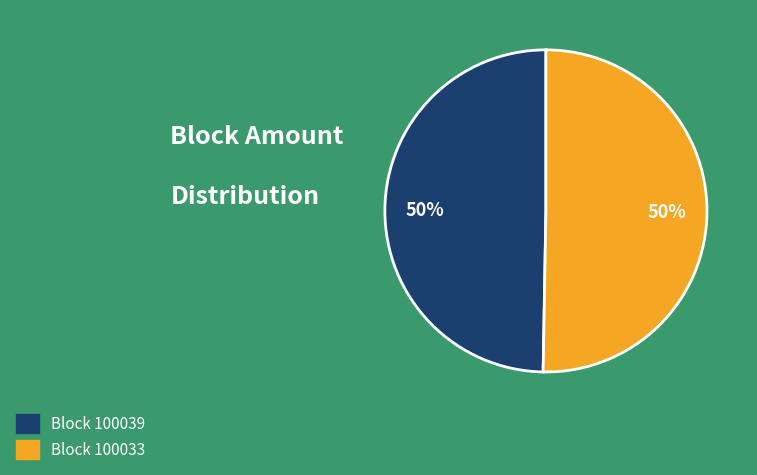

To the nearest percent, what is the average slice percentage?

50%